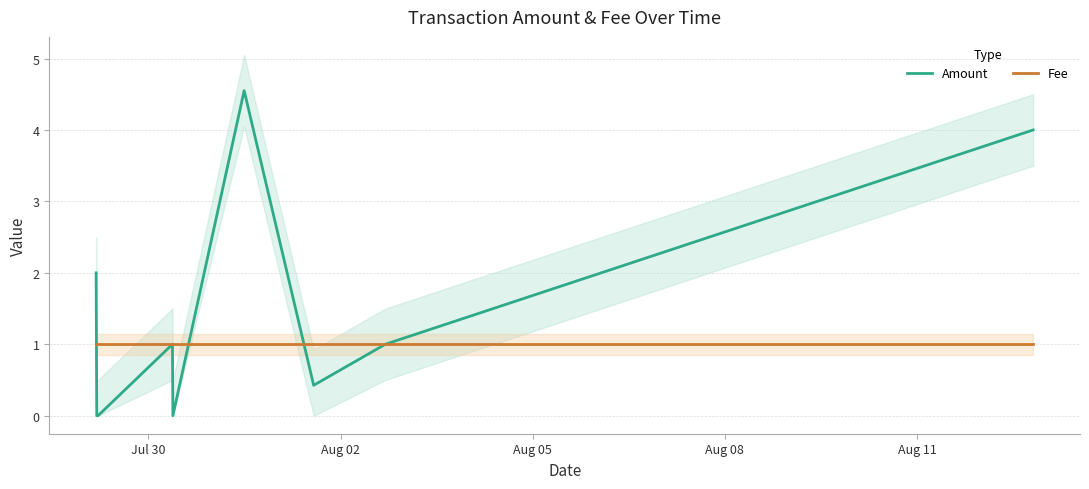

What is the highest value of the Amount series?

4.6